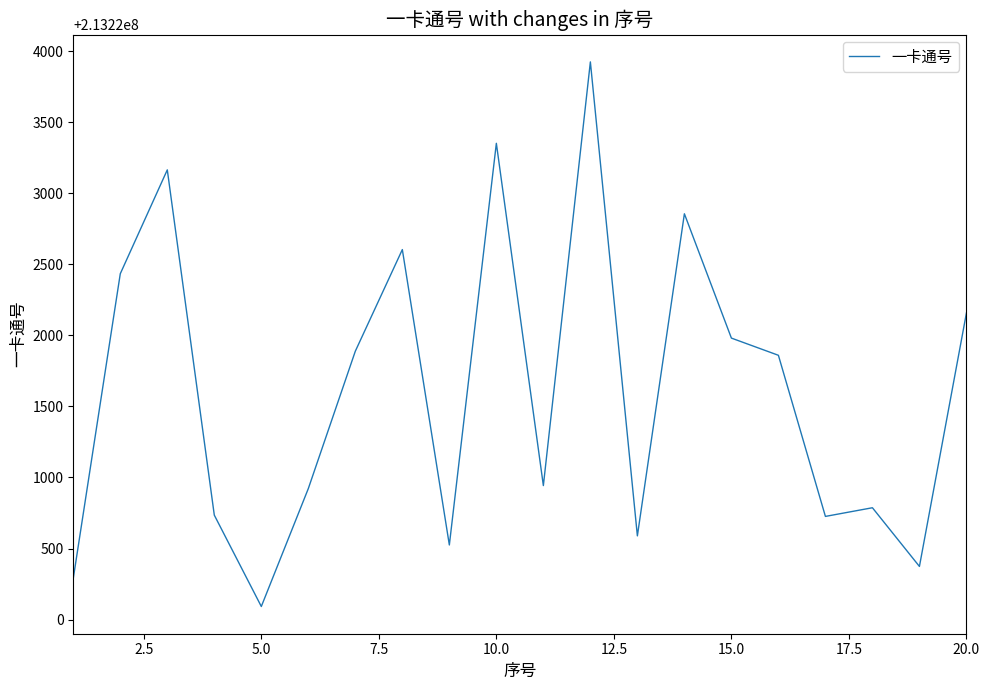

What is the minimum value shown in the chart?

213220092